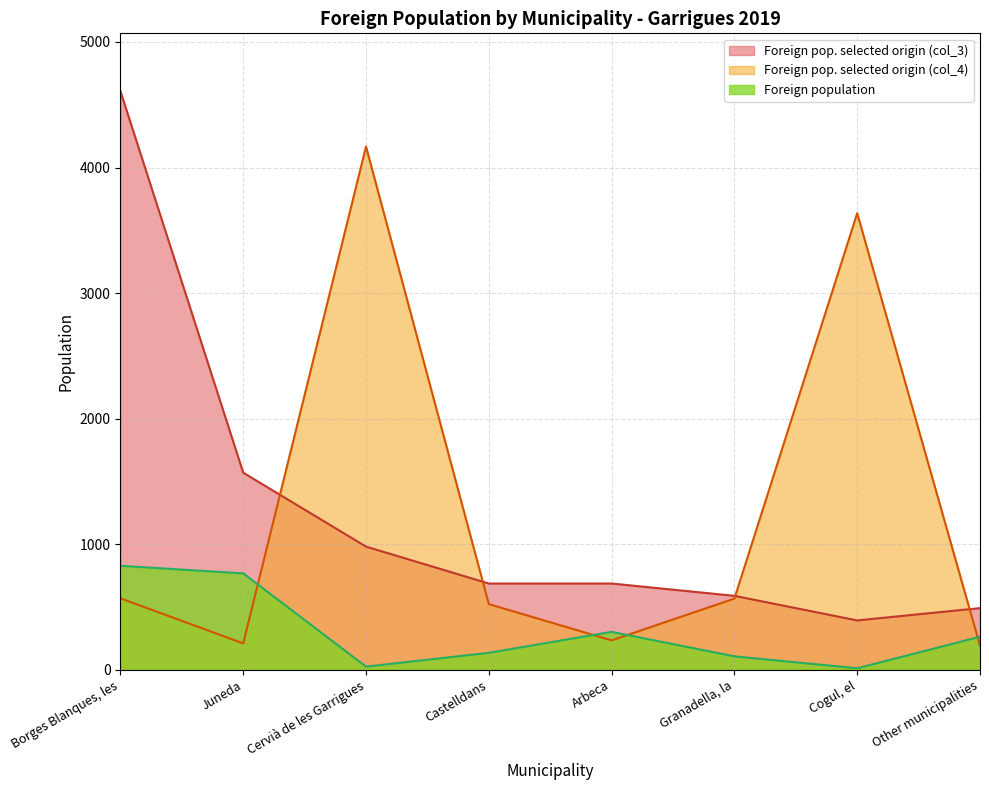

Reading left to right, list all the values displayed in this chart.

Foreign population: 827	767	24	134	301	106	11	262
Foreign pop. selected origin (col_3): 4608	1569	980	686	686	588	392	490
Foreign pop. selected origin (col_4): 568	209	4167	522	233	566	3636	191